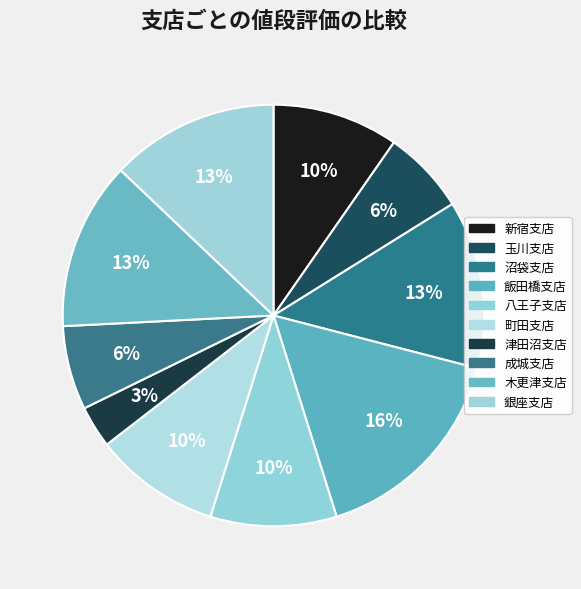

How many segments does this pie chart have?

10